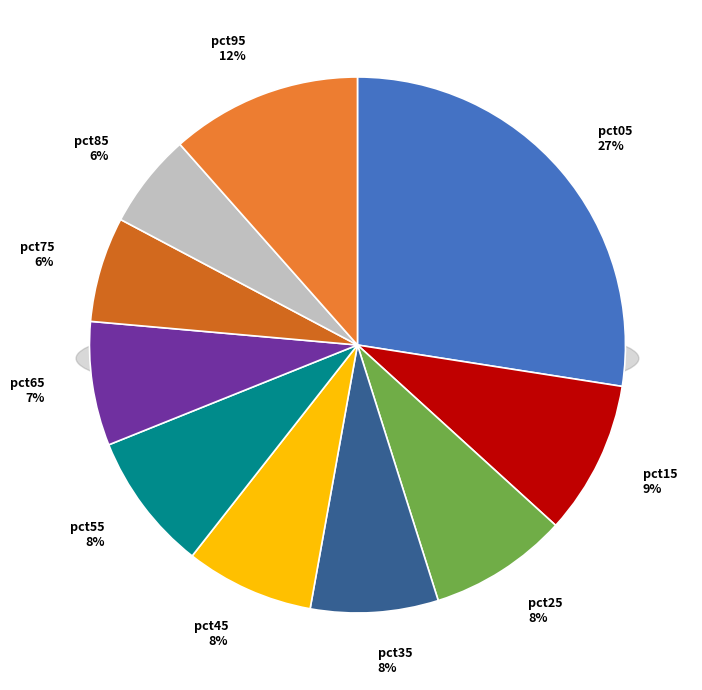

Does pct05 represent more than half of the total?

No